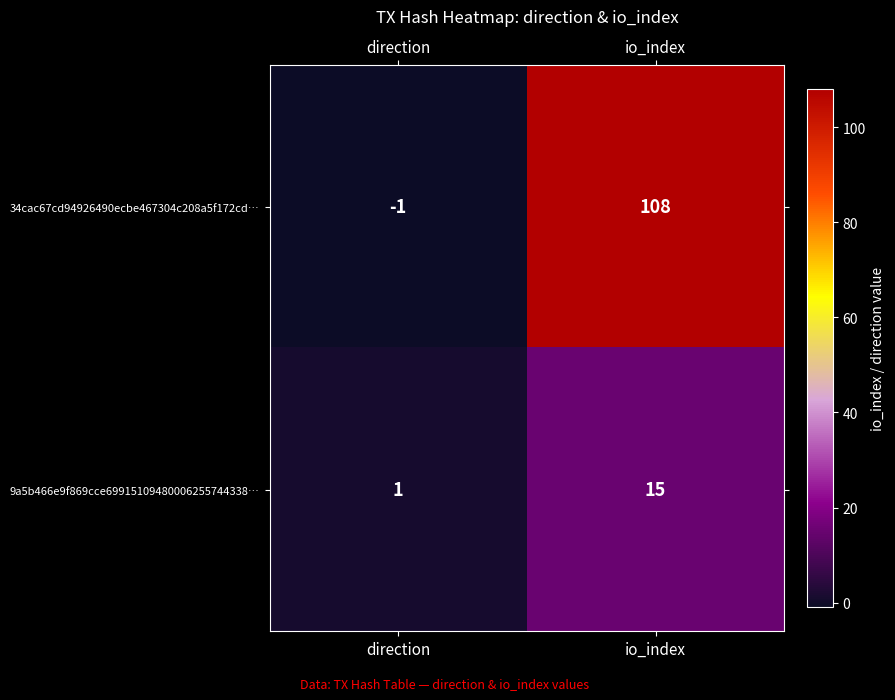

What is the difference between the 34cac67cd94926490ecbe467304c208a5f172cd… values at direction and io_index?

109